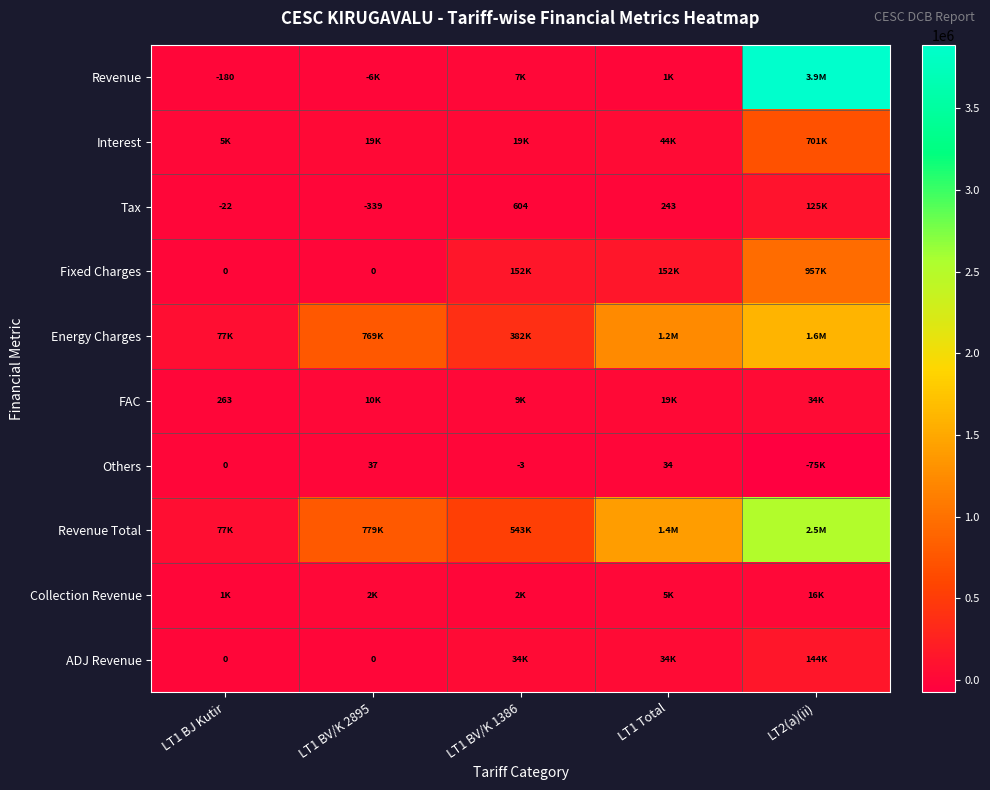

Rank the series by their maximum value, from highest to lowest.

Revenue, Revenue Total, Energy Charges, Fixed Charges, Interest, ADJ Revenue, Tax, FAC, Collection Revenue, Others